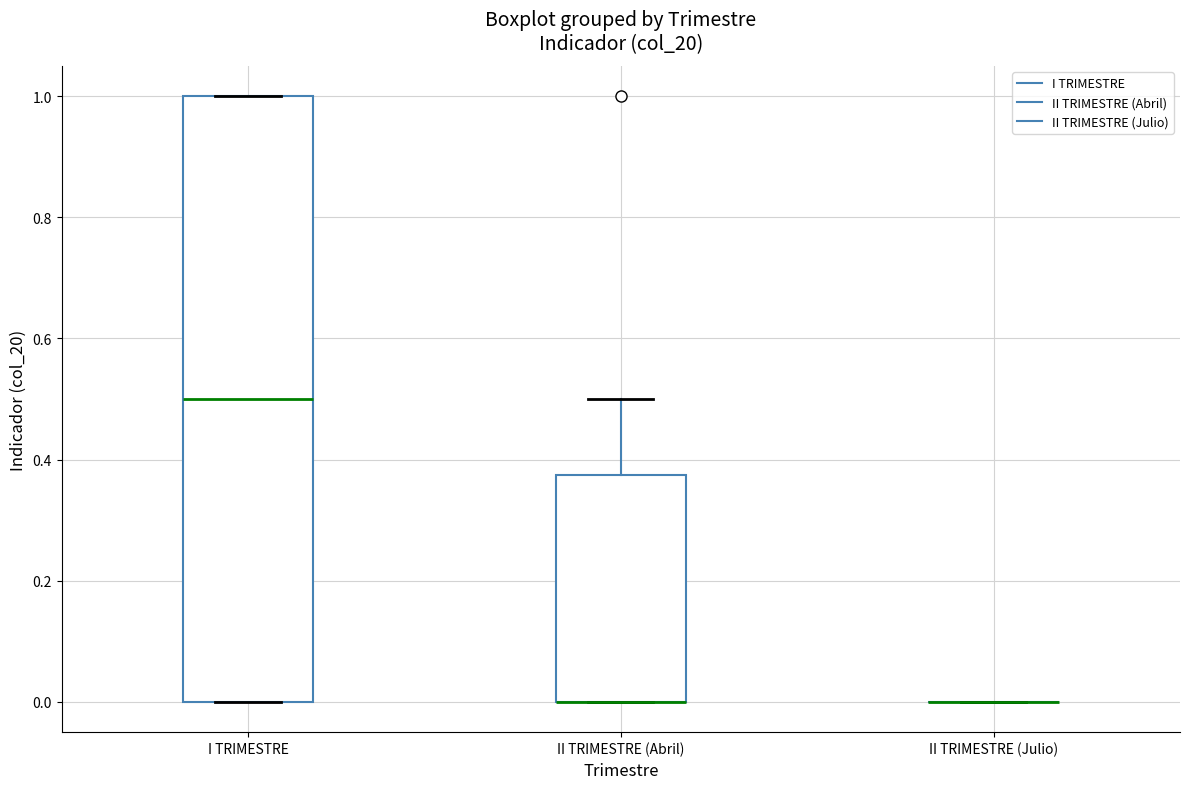

Reading left to right, read every box against the y-axis: the position of its median line, the range the box covers, and the ends of its whiskers. The values are not printed on the chart, so give them approximately, as read against the axis.

I TRIMESTRE: median 0.50, box 0.00 to 1.00, whiskers 0.00 to 1.00
II TRIMESTRE (Abril): median 0.00 (drawn on the box's lower edge), box 0.00 to 0.38, whiskers 0.00 to 0.50
II TRIMESTRE (Julio): box collapsed to a line at 0.00, whiskers 0.00 to 0.00